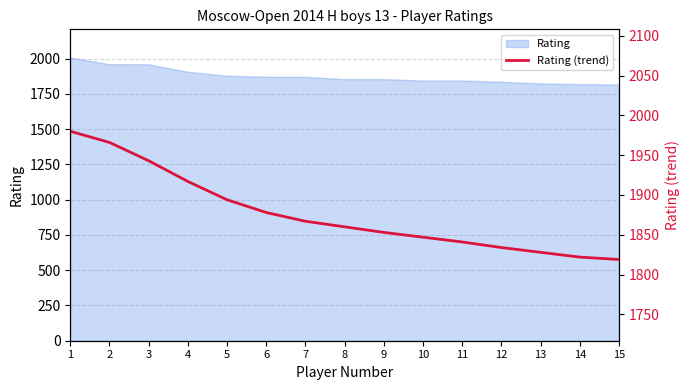

What is the sum of the values at 1 and 10?

3827